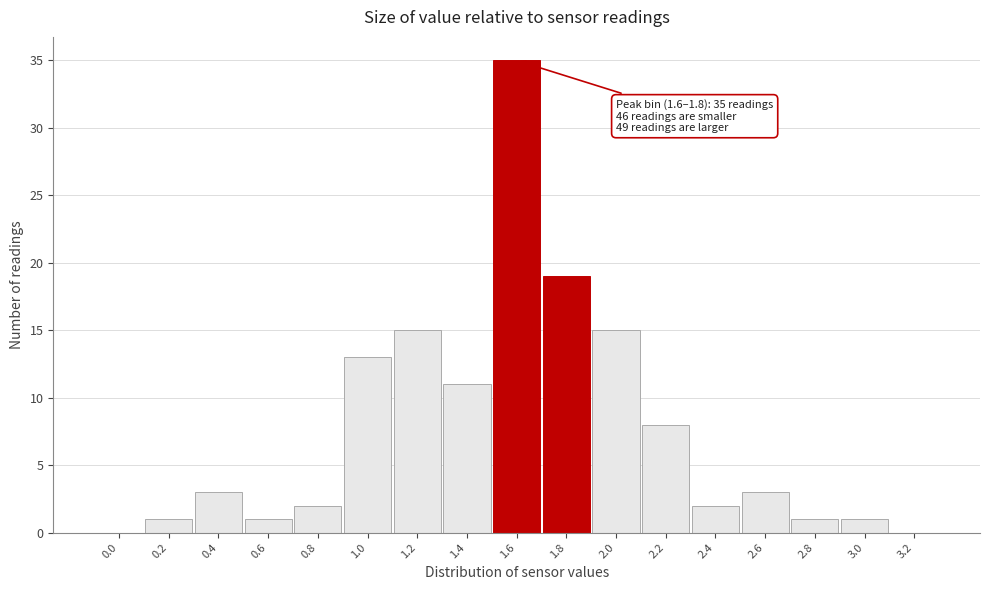

Reading left to right, list all the values displayed in this chart.

0.0=0	0.2=1	0.4=3	0.6=1	0.8=2	1.0=13	1.2=15	1.4=11	1.6=35	1.8=19	2.0=15	2.2=8	2.4=2	2.6=3	2.8=1	3.0=1	3.2=0